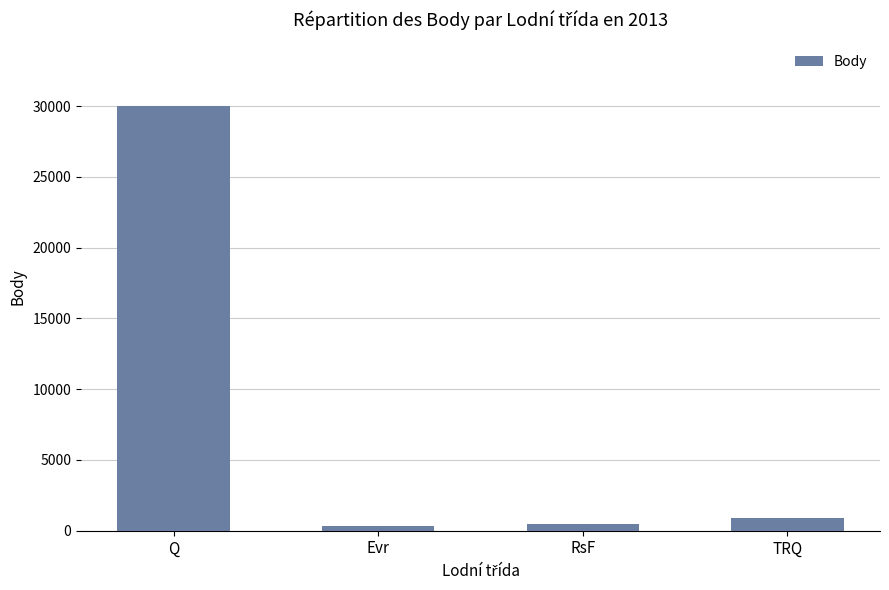

The value at RsF is 499. True or false?

True